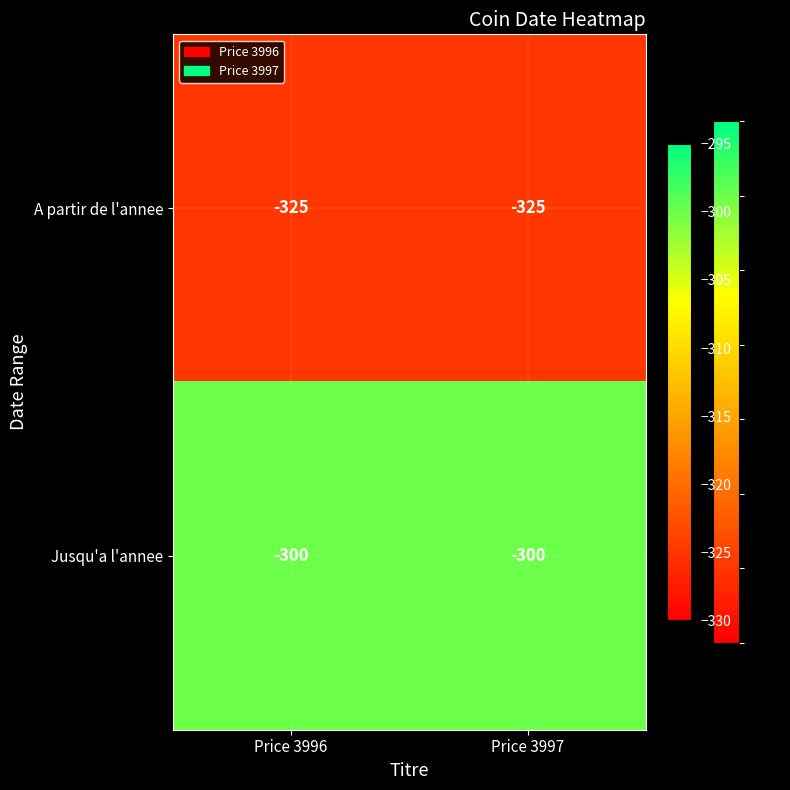

True or false: Jusqu'a l'annee has a value of -300 at Price 3996.

True